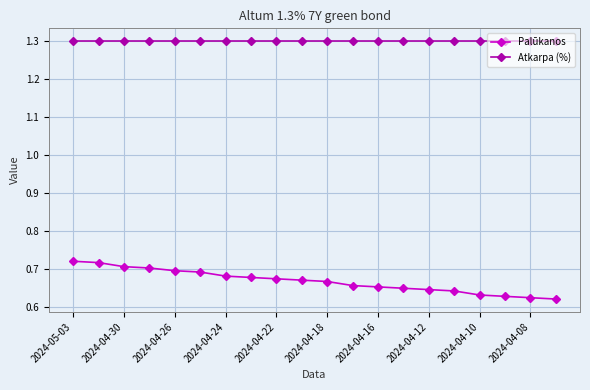

Which series has the largest total across all categories?

Atkarpa (%)